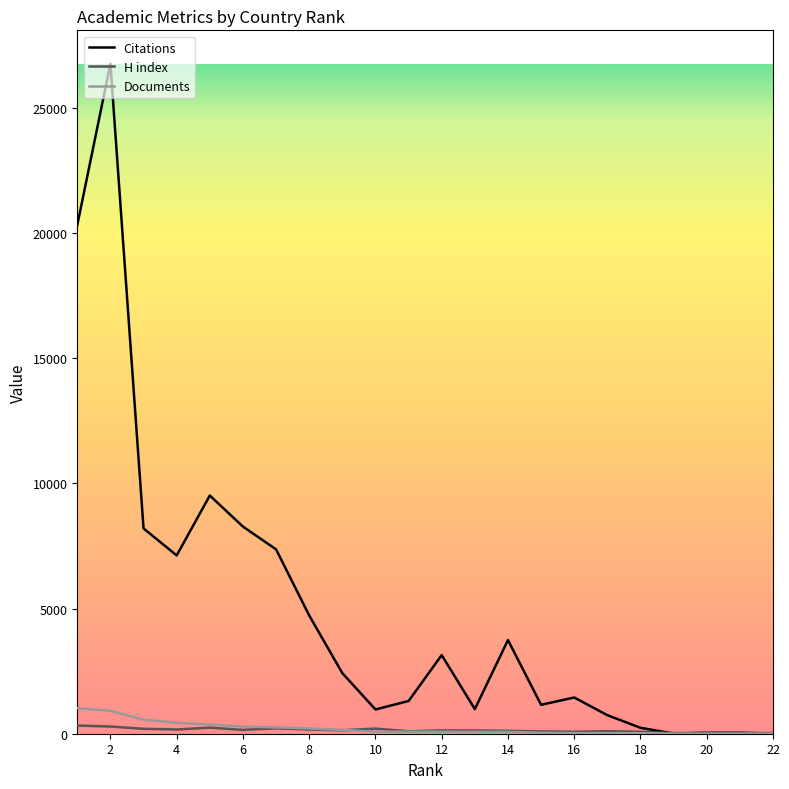

At 16, list the series in order from largest to smallest.

Citations, H index, Documents